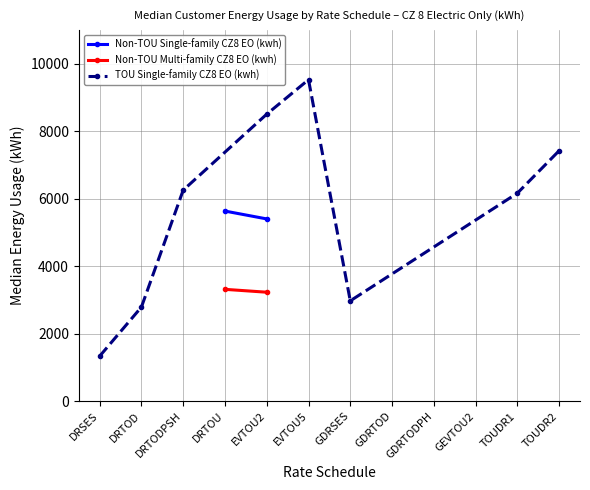

Between DRSES and EVTOU5, which series saw the biggest shift?

TOU Single-family CZ8 EO (kwh)